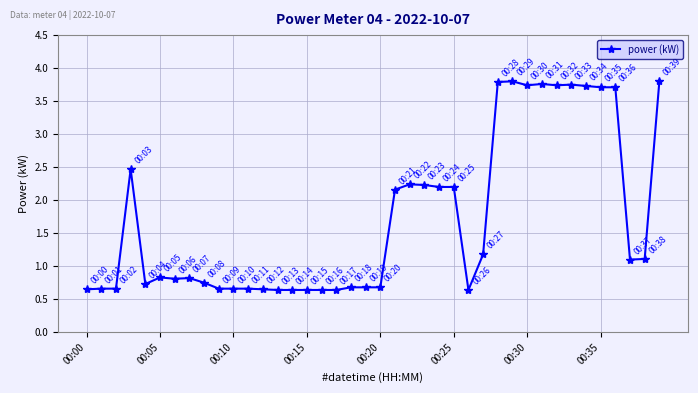

What is the difference between the second highest and second lowest values?

3.2